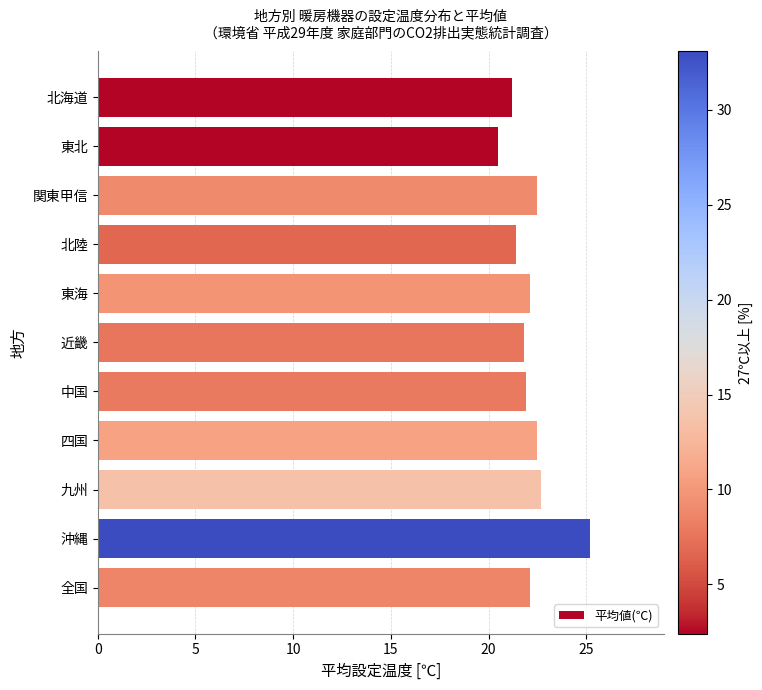

True or false: the data shows 33.0 at 北陸.

False